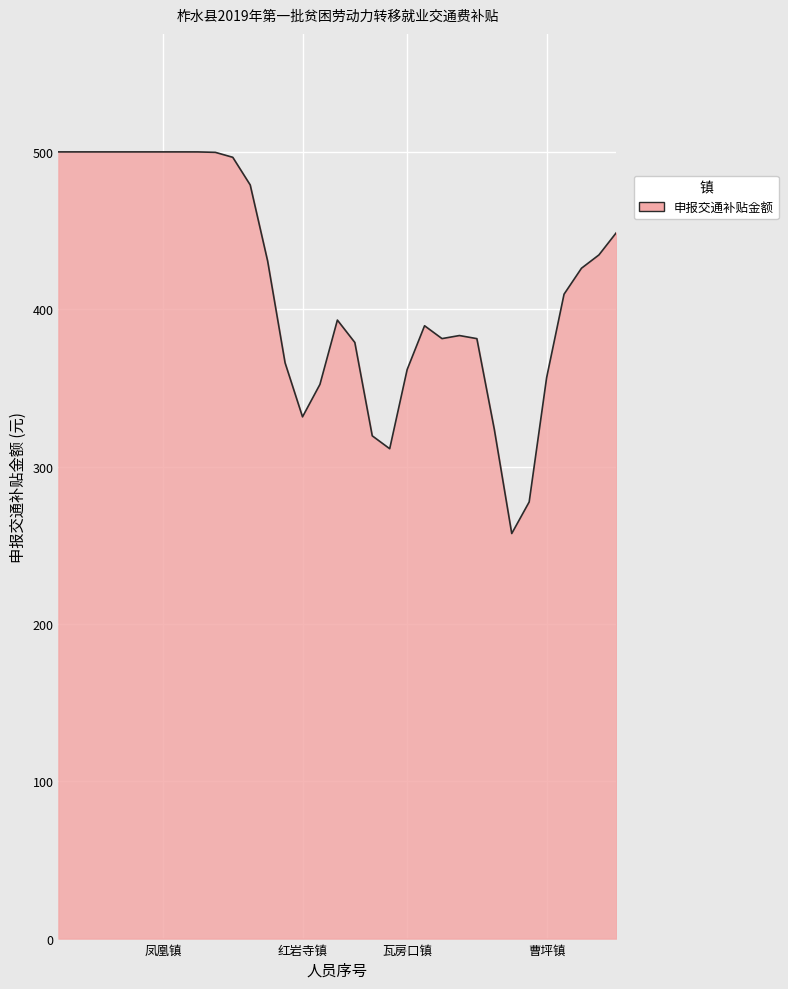

What is the smallest value displayed?

257.4